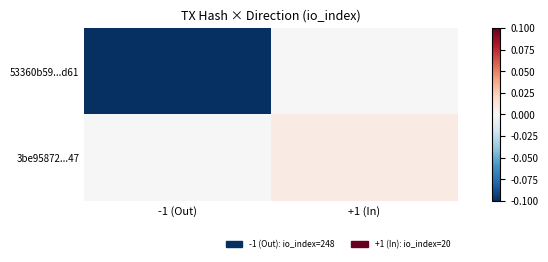

At -1 (Out), list the series in order from largest to smallest.

3be95872...47, 53360b59...d61